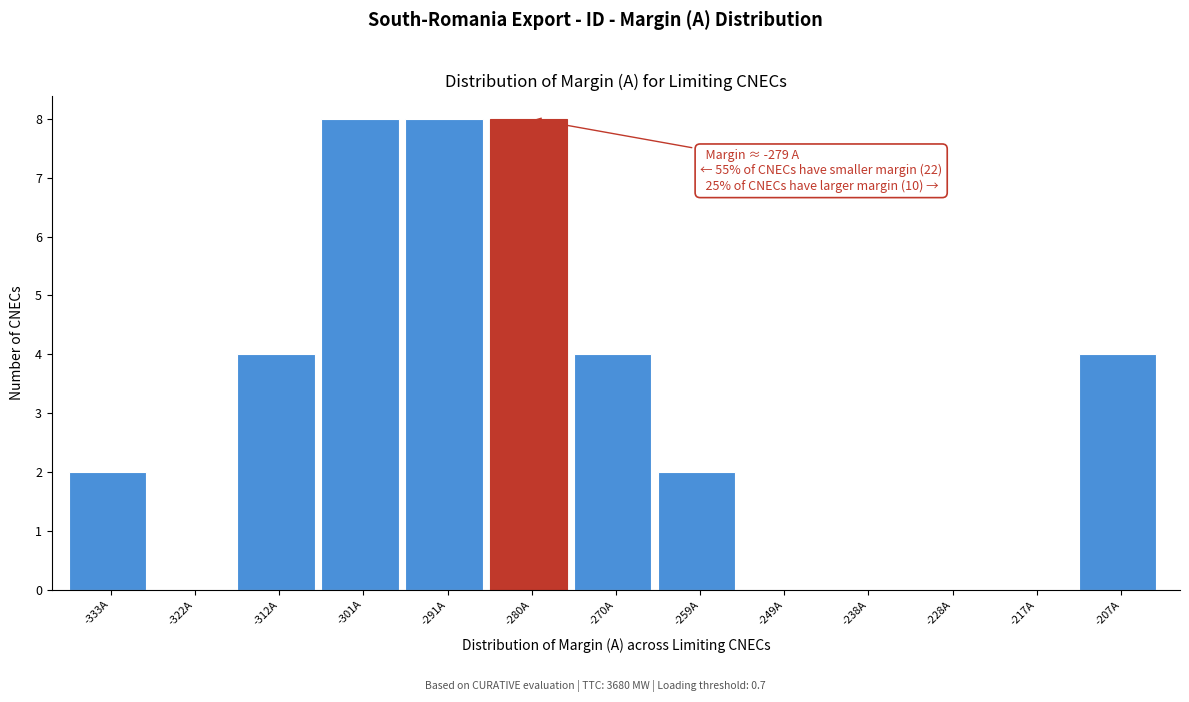

Reading right to left, list all the values displayed in this chart.

-207A=4	-217A=0	-228A=0	-238A=0	-249A=0	-259A=2	-270A=4	-280A=8	-291A=8	-301A=8	-312A=4	-322A=0	-333A=2